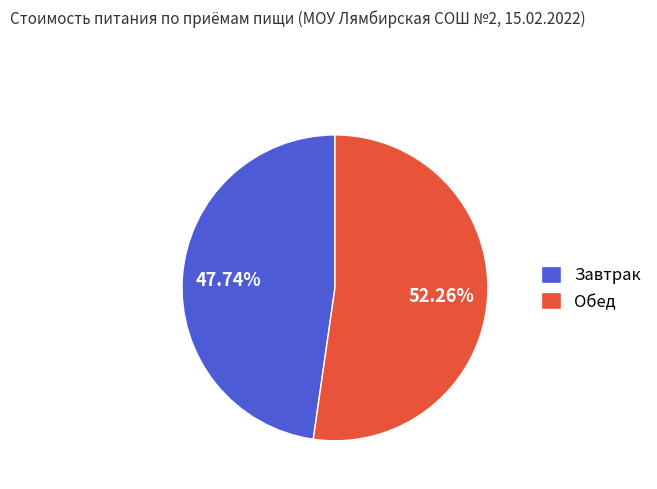

To the nearest percent, what is the difference between the largest and smallest slice percentages?

5%